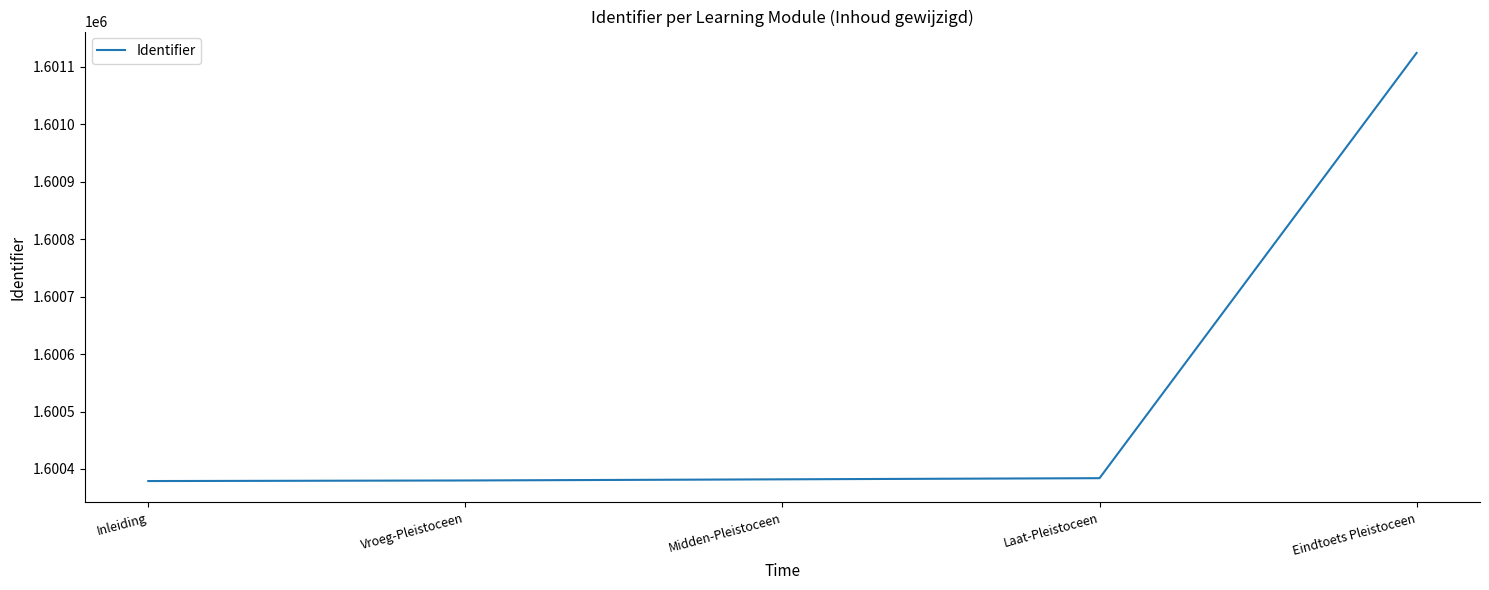

What is the difference between the maximum and minimum values?

745